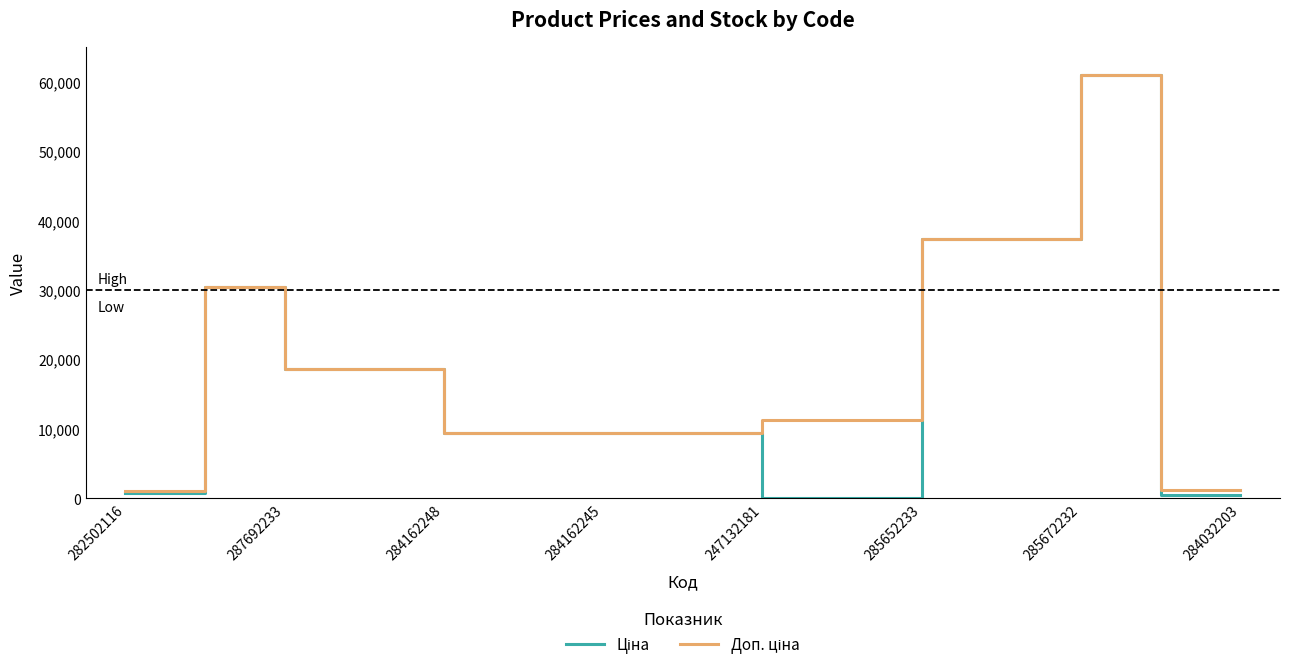

What is the maximum value shown in the chart?

61024.7